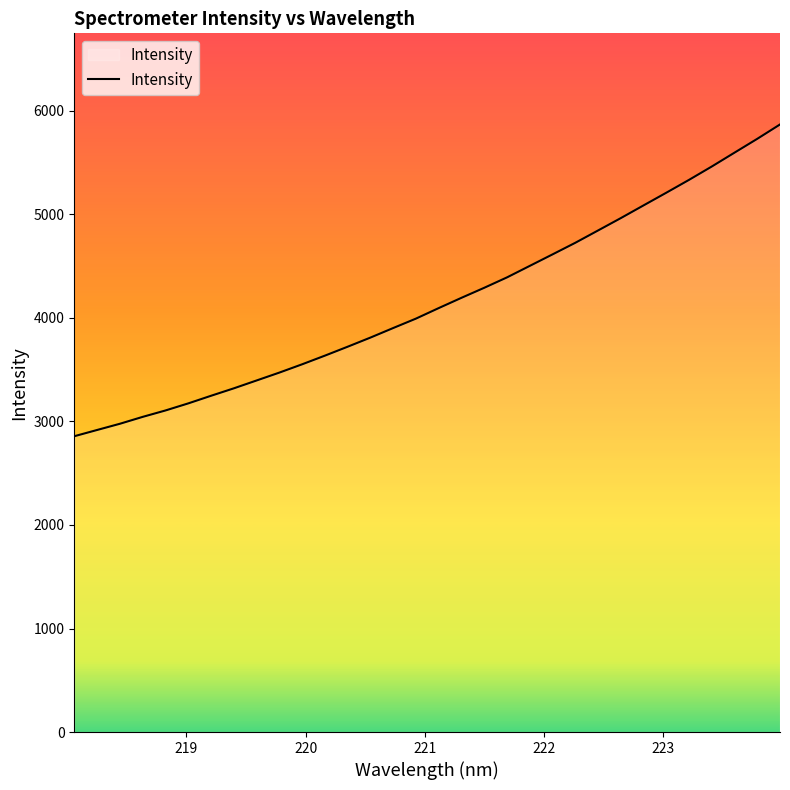

What is the difference between the maximum and minimum values?

3011.4